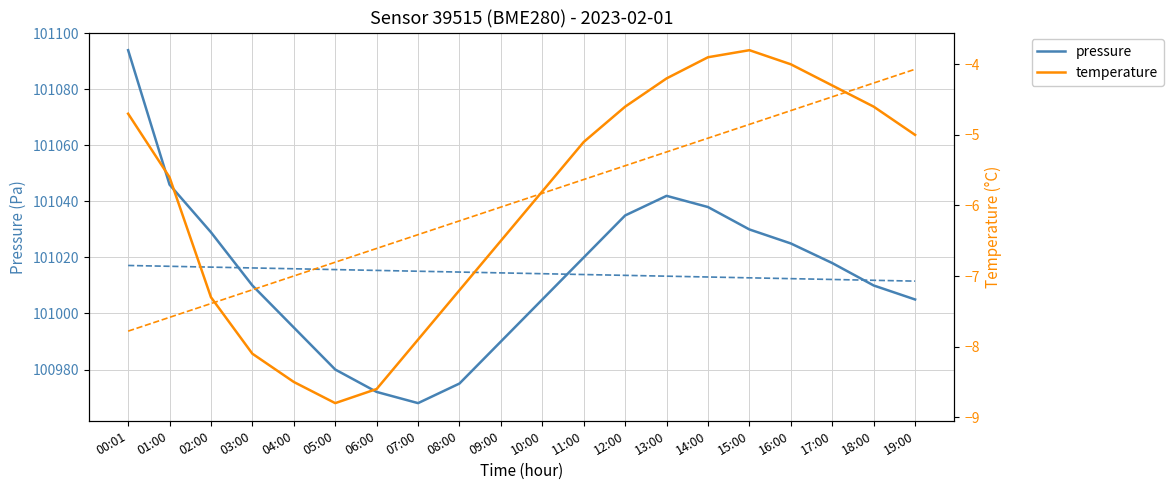

At which label does pressure first exceed 101018?

00:01